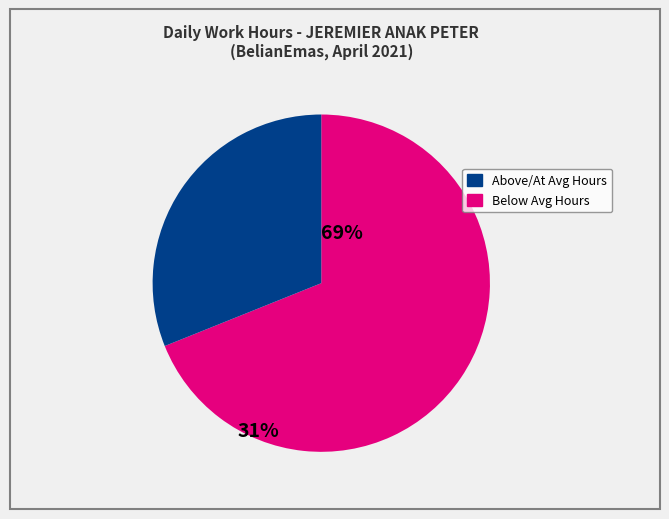

How many slices are in this pie chart?

2